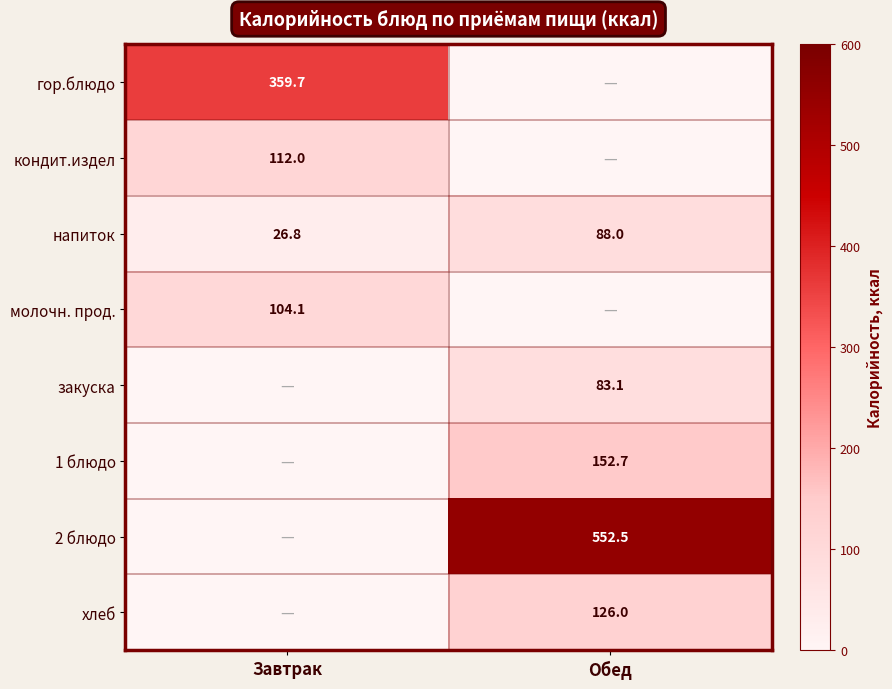

Which has a higher value, Завтрак or Обед?

Завтрак